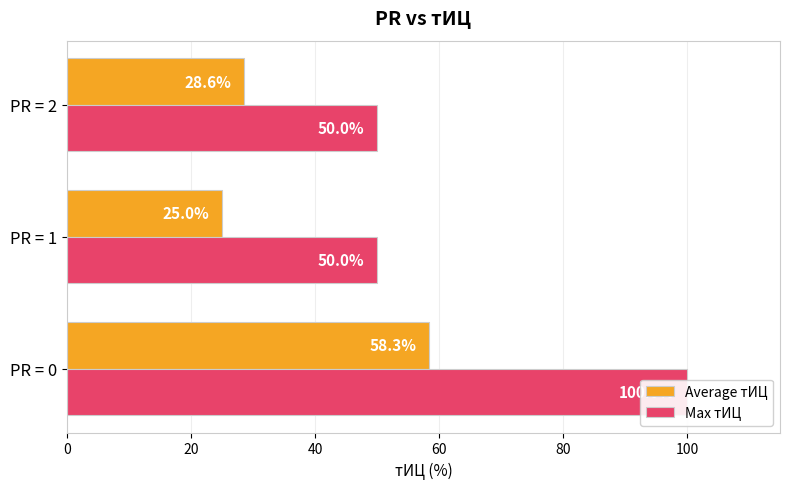

Which series has the largest total across all categories?

Max тИЦ